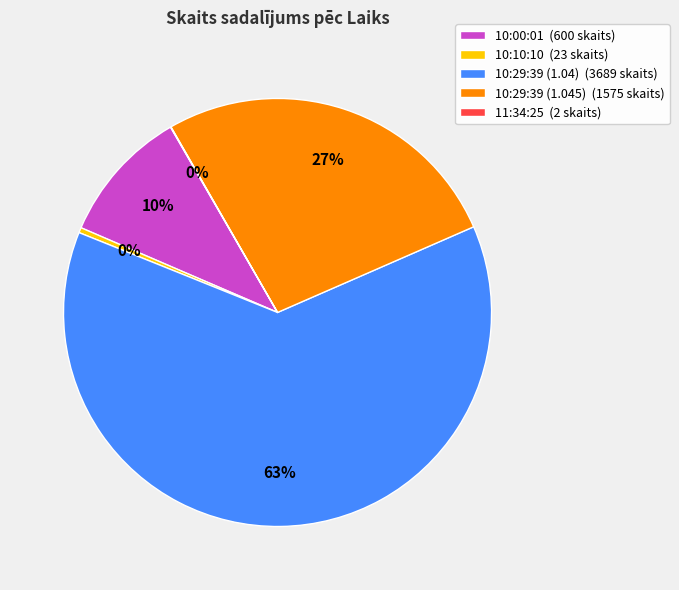

Approximately how many times larger is the value at 10:29:39 (1.04) (3689 skaits) compared to 10:29:39 (1.045) (1575 skaits)?

2.3